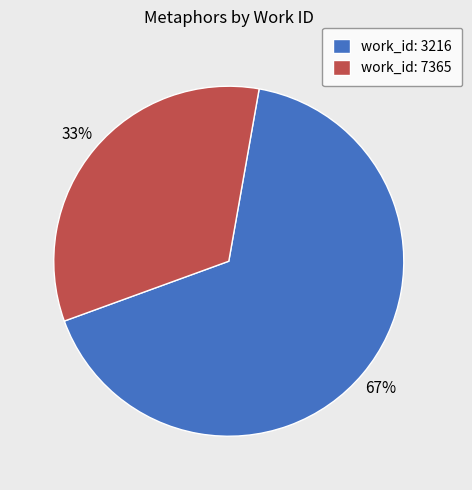

Which slice is the smallest?

work_id: 7365